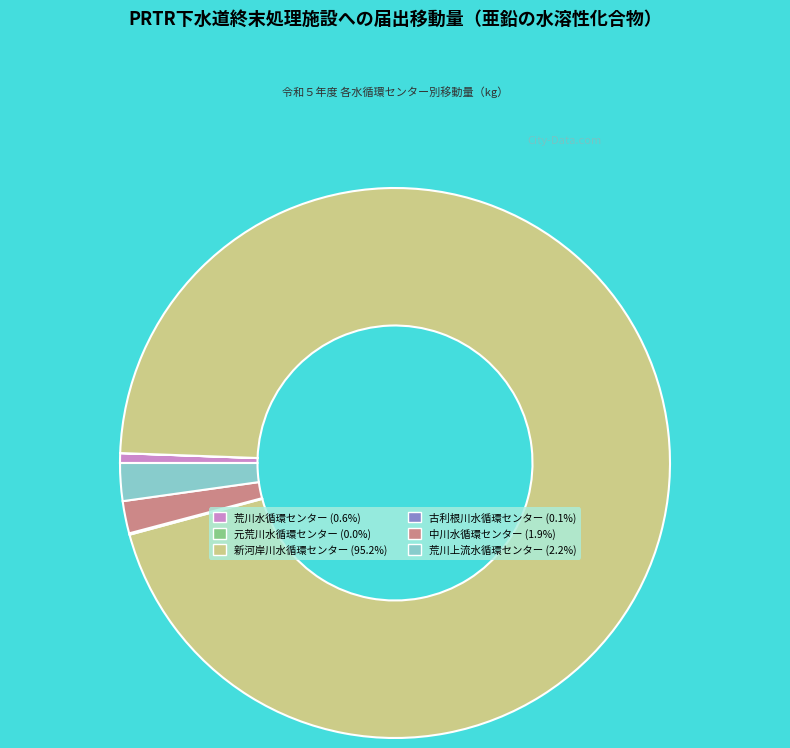

Is there any slice that represents more than half of the pie?

Yes